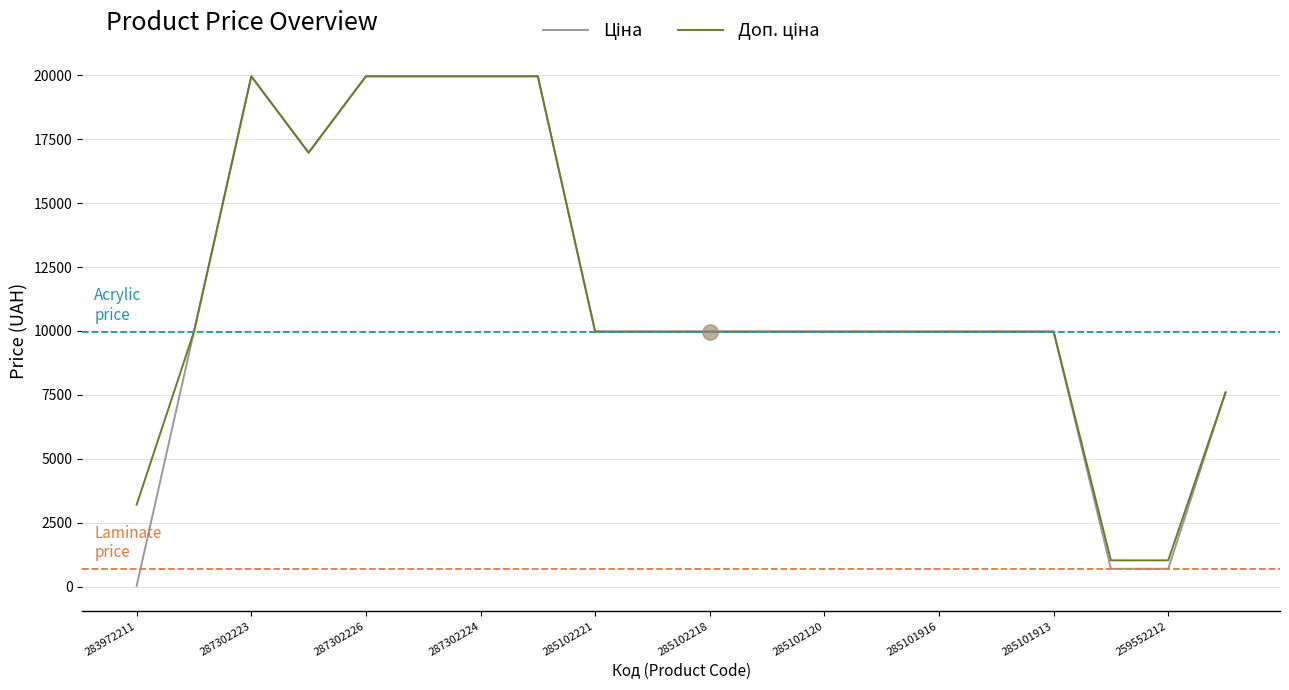

What is the greatest value displayed?

19964.2